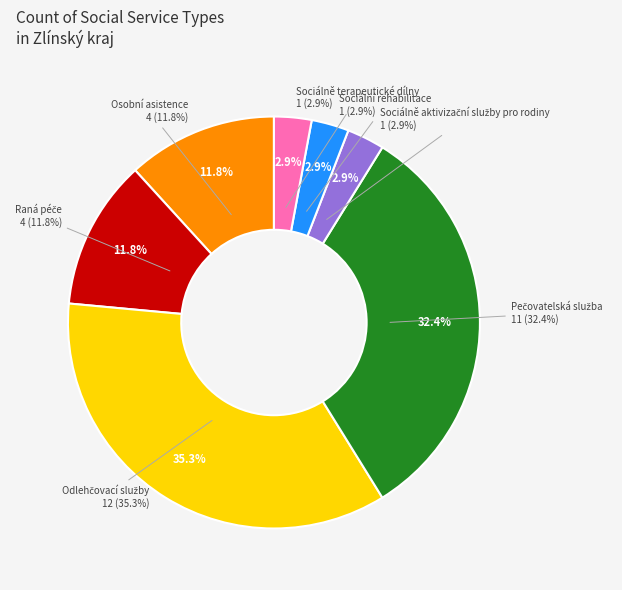

What is the change in value from Pečovatelská služba to Sociálně terapeutické dílny?

-10